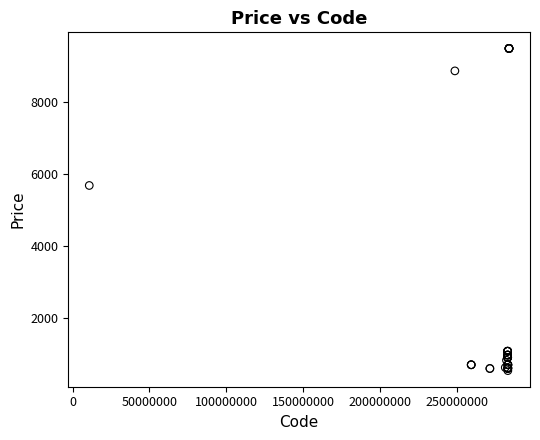

What Y value in the scatter plot is closest to 5005?

5673.8